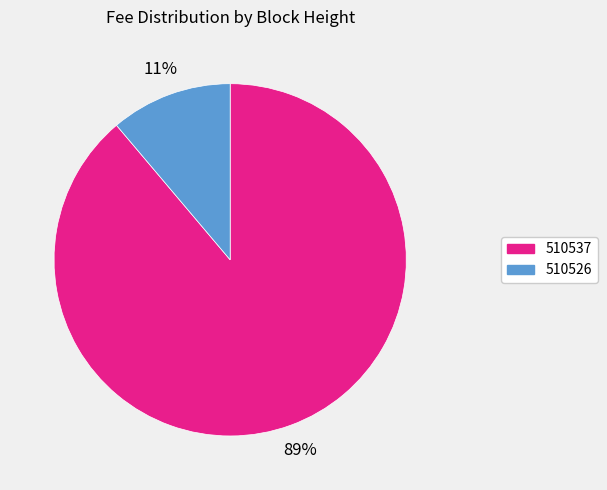

Combined, do 510537 and 510526 account for over 50%?

Yes